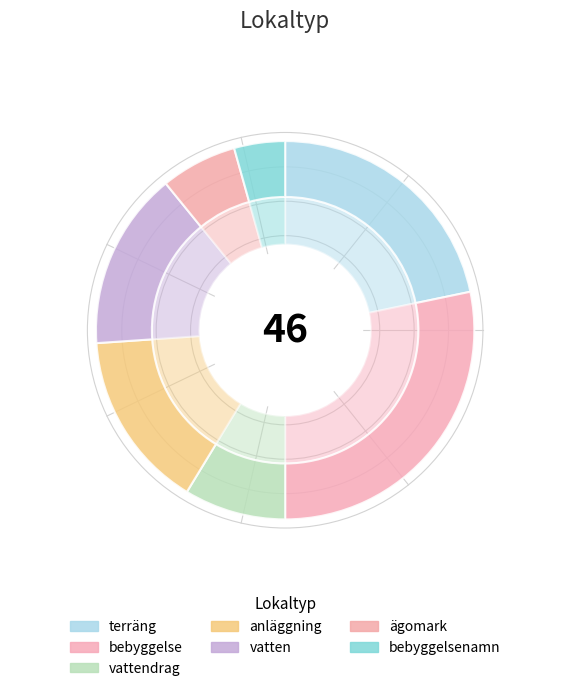

To the nearest percent, what portion does vatten represent?

15%